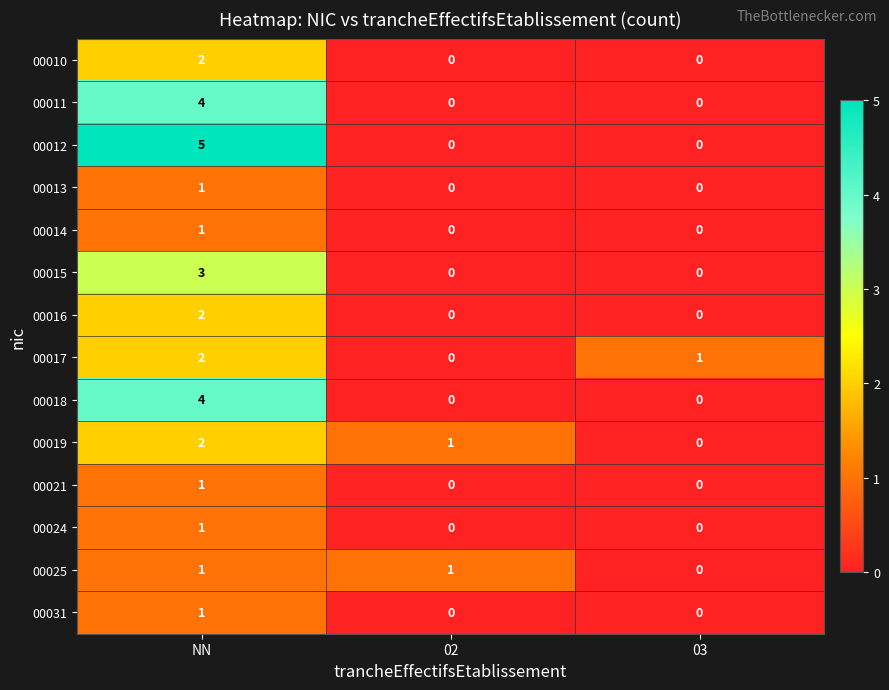

The 00015 series shows 0 at 03. True or false?

True